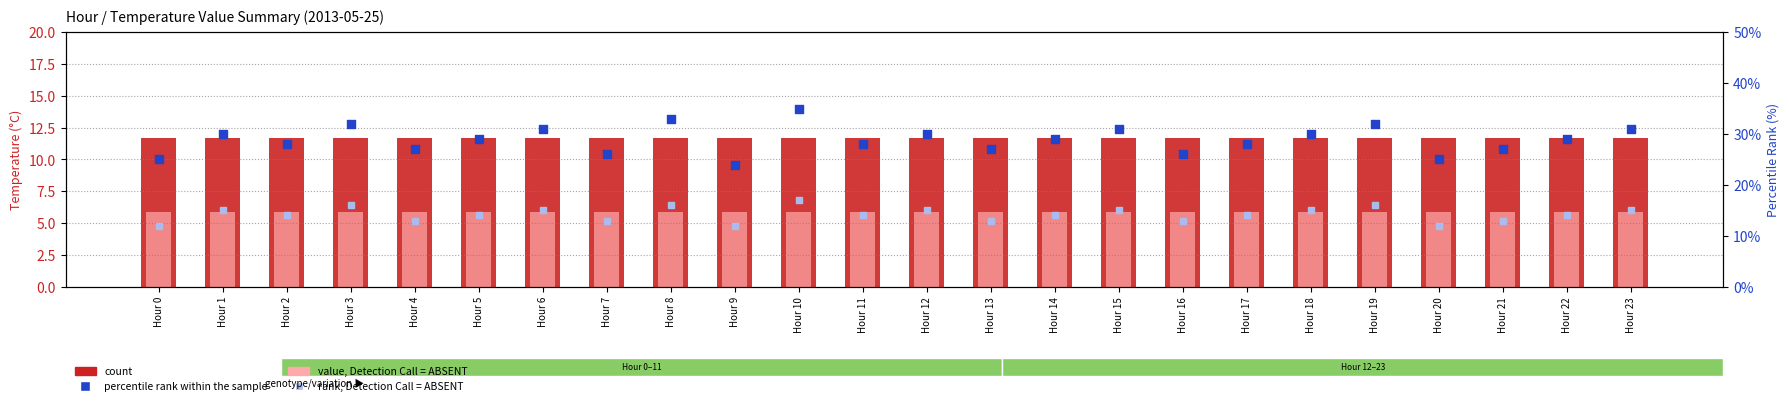

Which series has the widest spread of Y values?

percentile rank within the sample